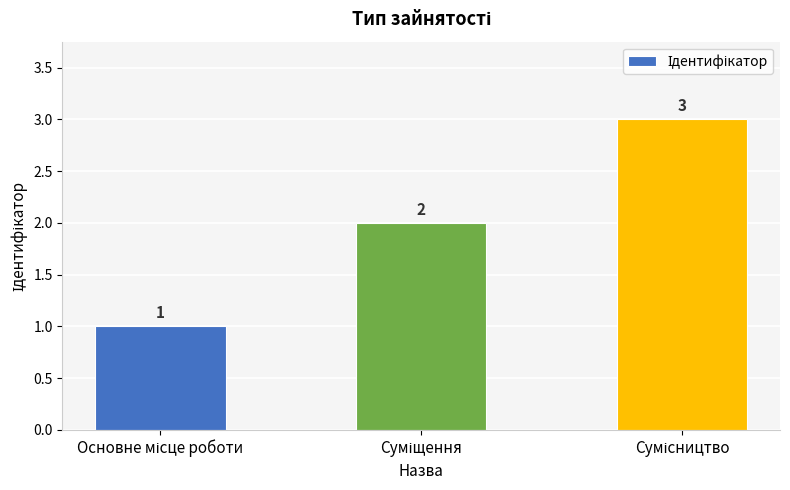

How many values are below 2?

1